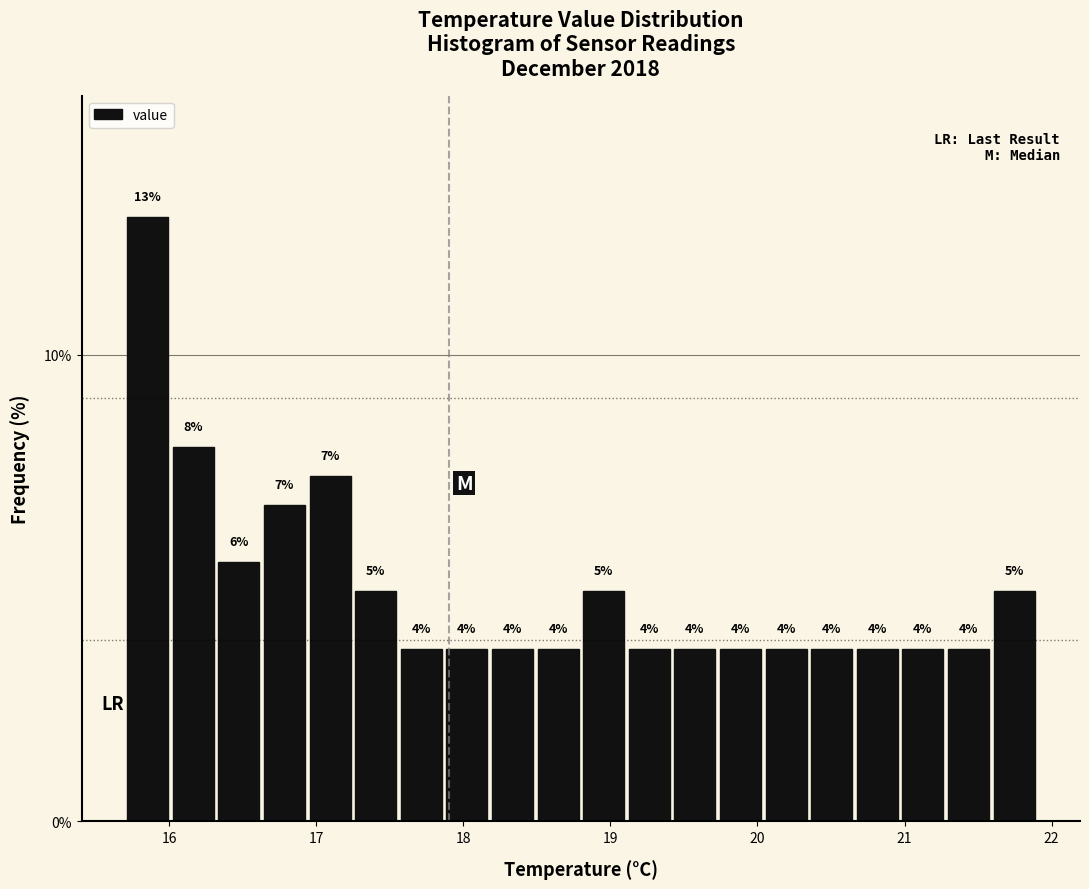

Read against the x-axis, roughly where is the centre of the tallest bar?

15.9